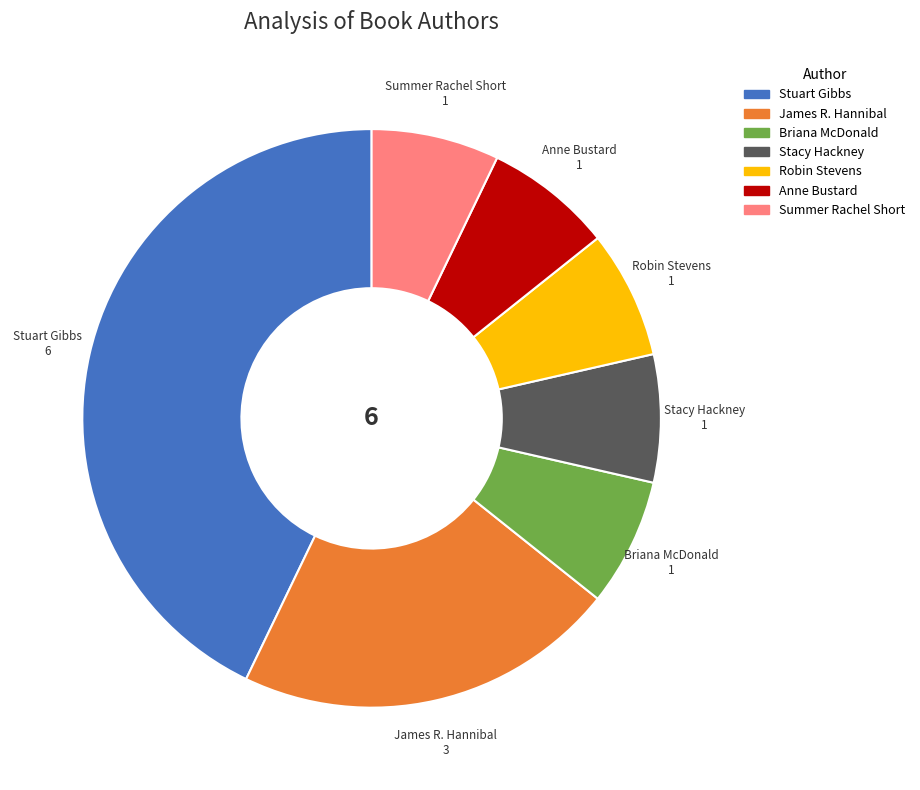

How many segments does this pie chart have?

7